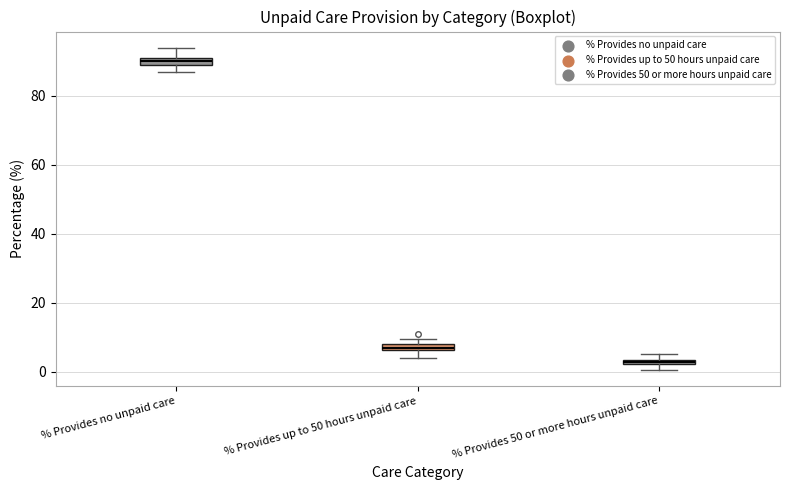

Where is the lower edge of the box for % Provides up to 50 hours unpaid care on the y-axis? The values are not printed on the chart, so give them approximately, as read against the axis.

6